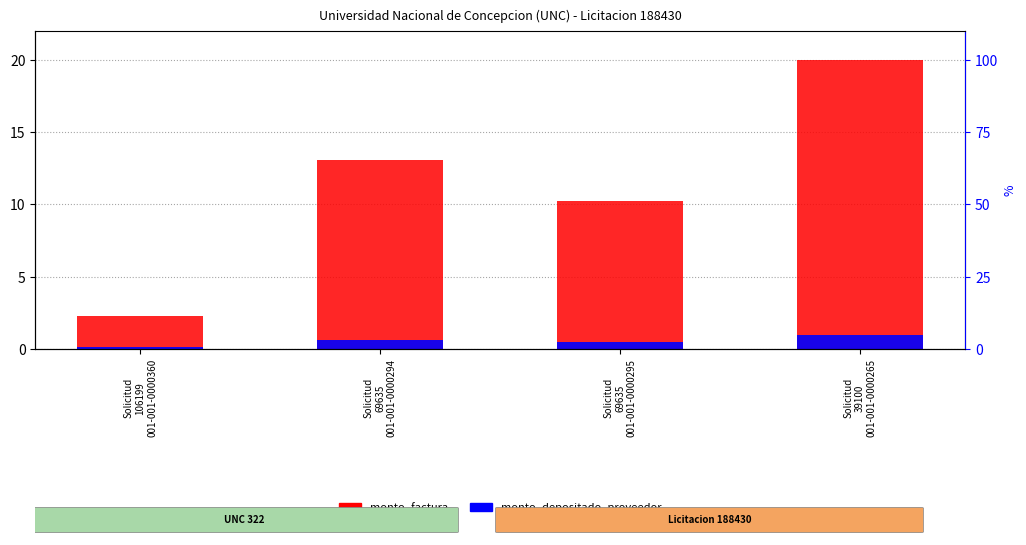

What is the difference between the monto_factura values at Solicitud
106199
001-001-0000360 and Solicitud
69635
001-001-0000294?

10.8